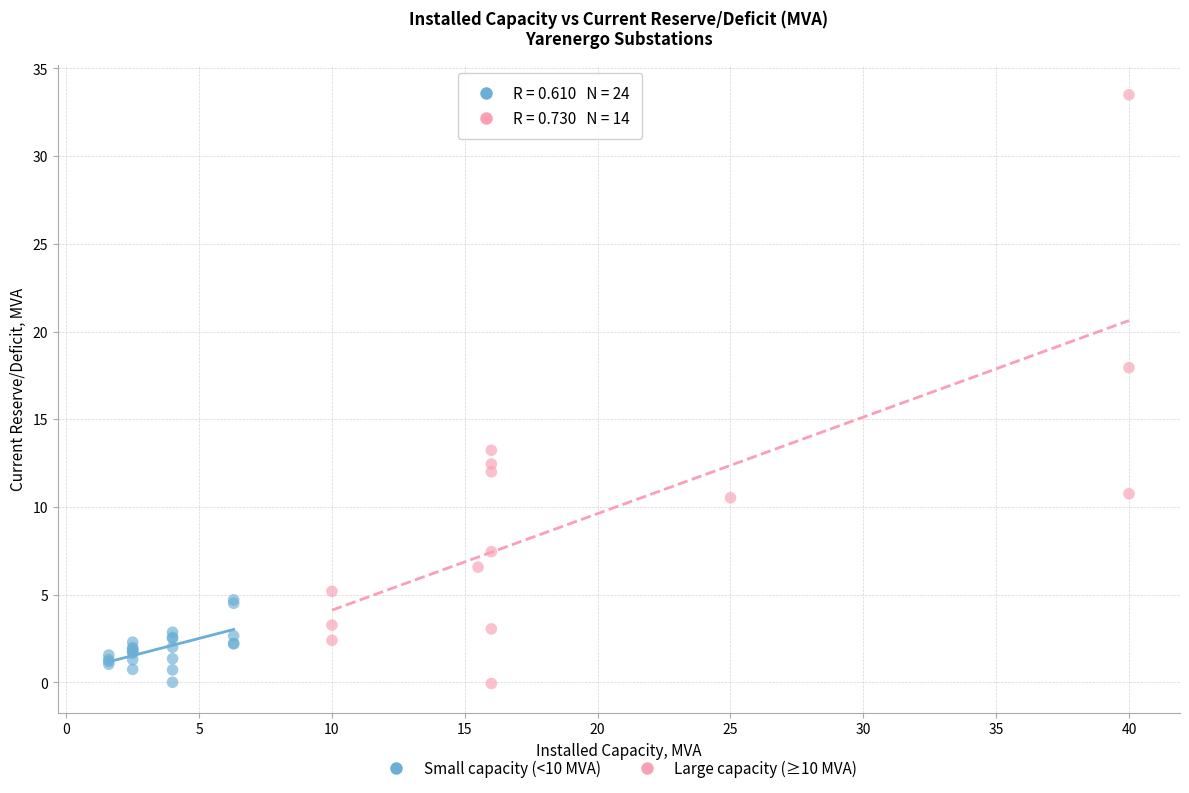

Which series contains the highest Y value?

Large capacity (≥10 MVA)